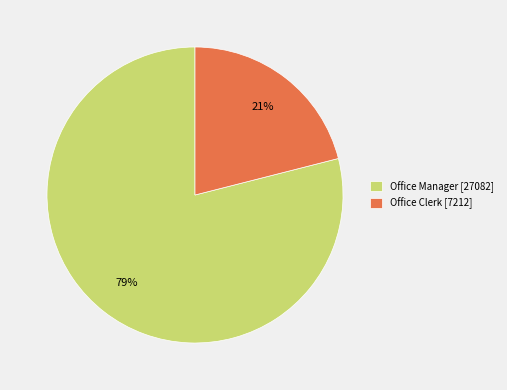

To the nearest percent, what portion does Office Clerk represent?

21%